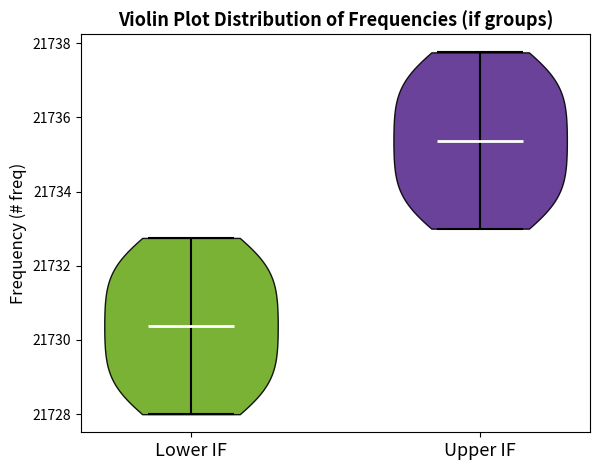

What is the highest point the violin for Upper IF reaches on the y-axis? The values are not printed on the chart, so give them approximately, as read against the axis.

21737.8